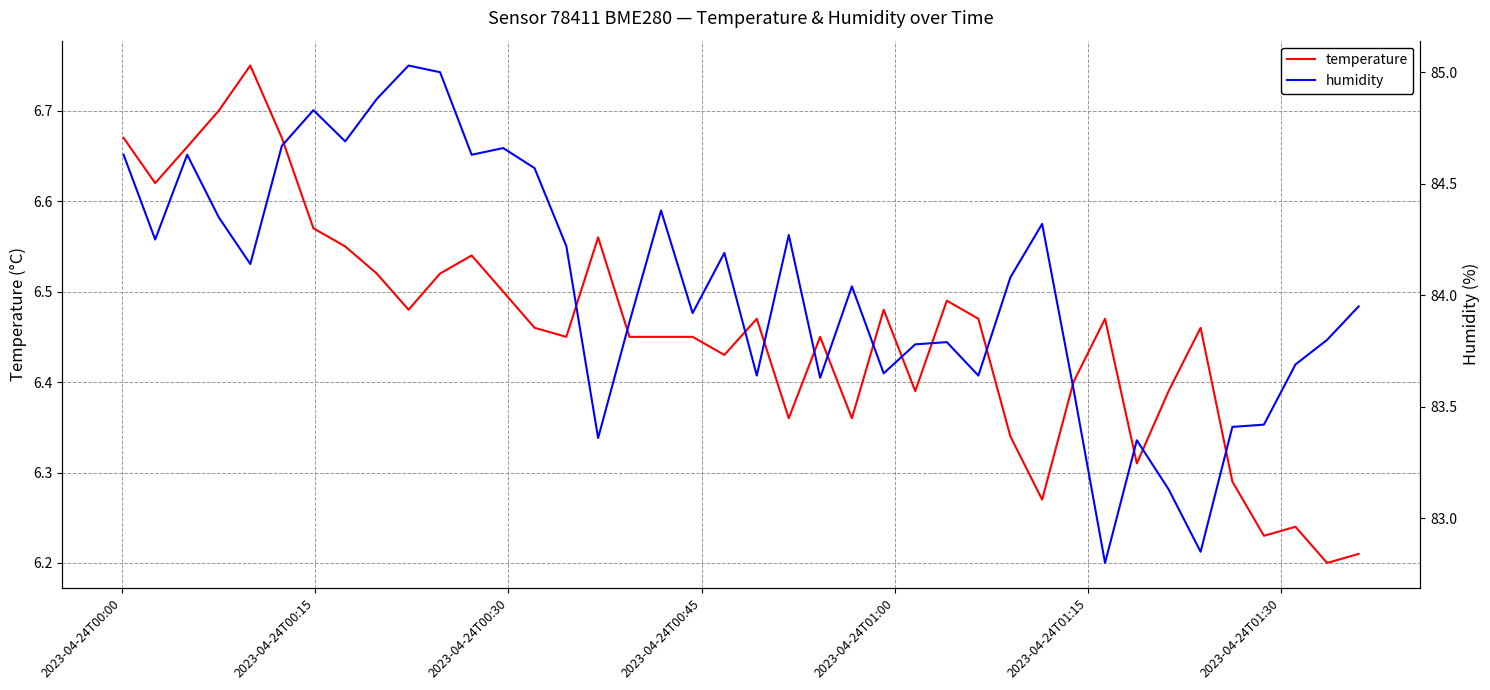

At how many categories does at least one series exceed 32?

40